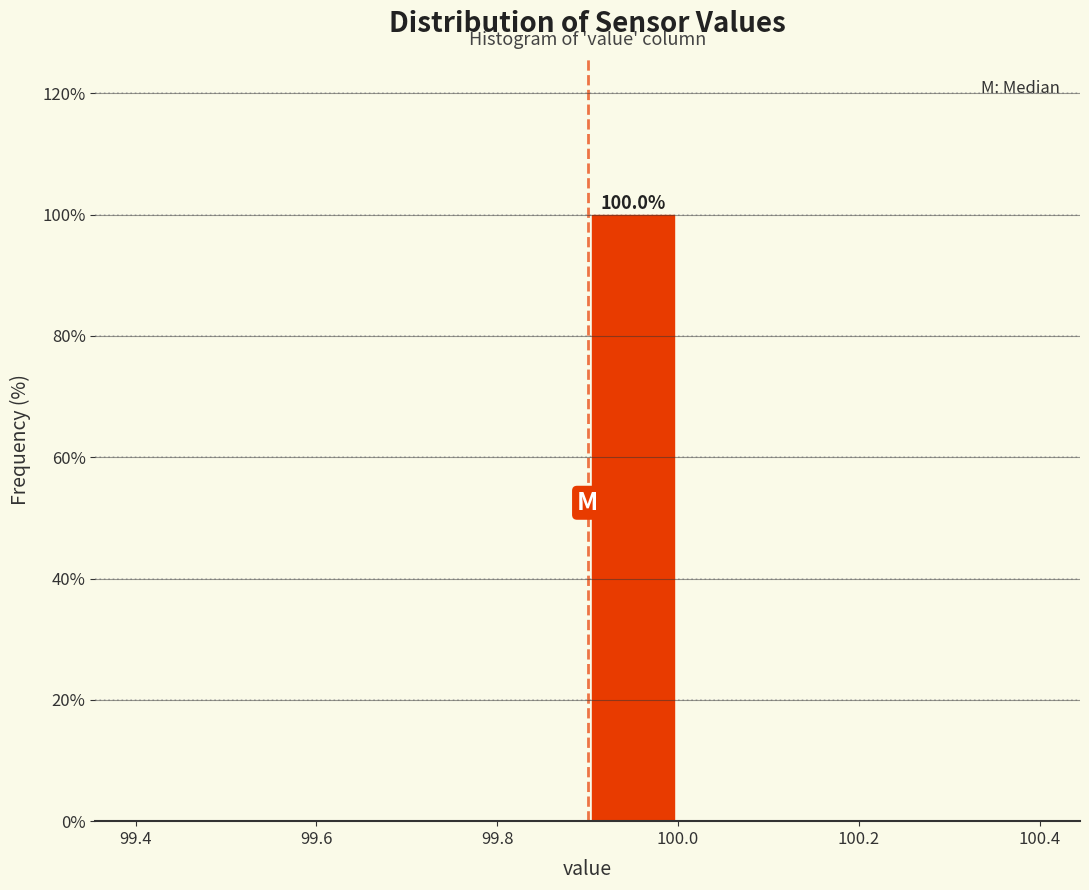

Which range on the x-axis has the tallest bar?

99.9 to 100.0